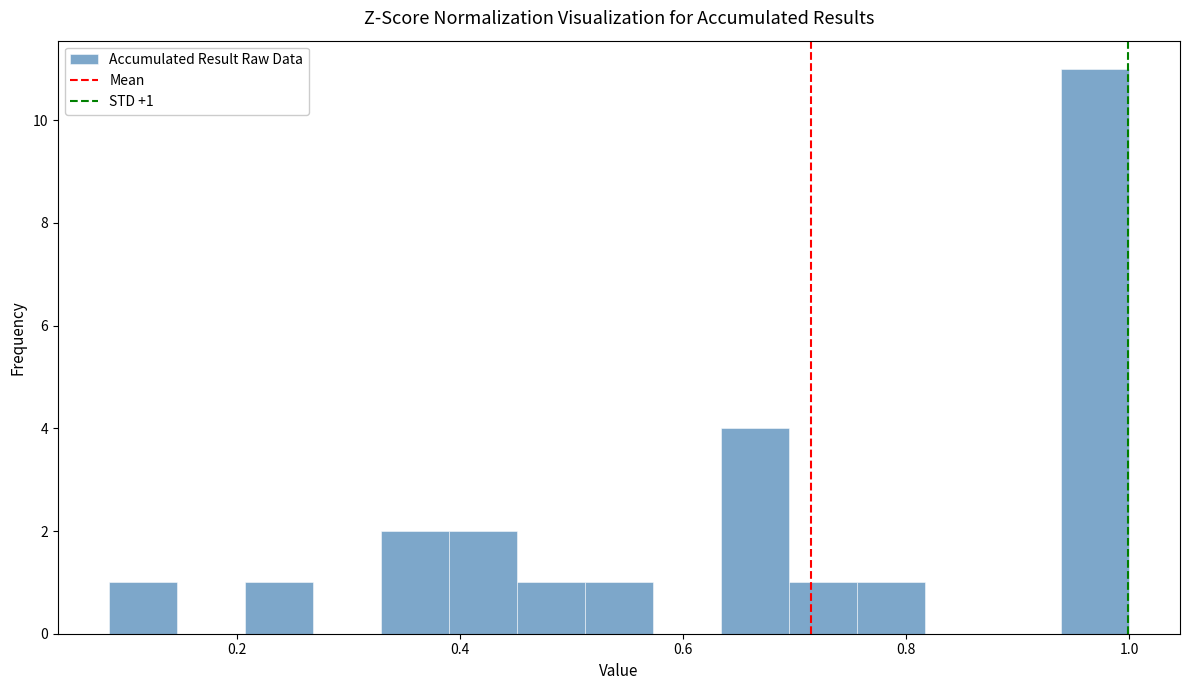

Around what value on the x-axis is the tallest bar? Give the approximate position of its centre, as read against the axis.

0.96